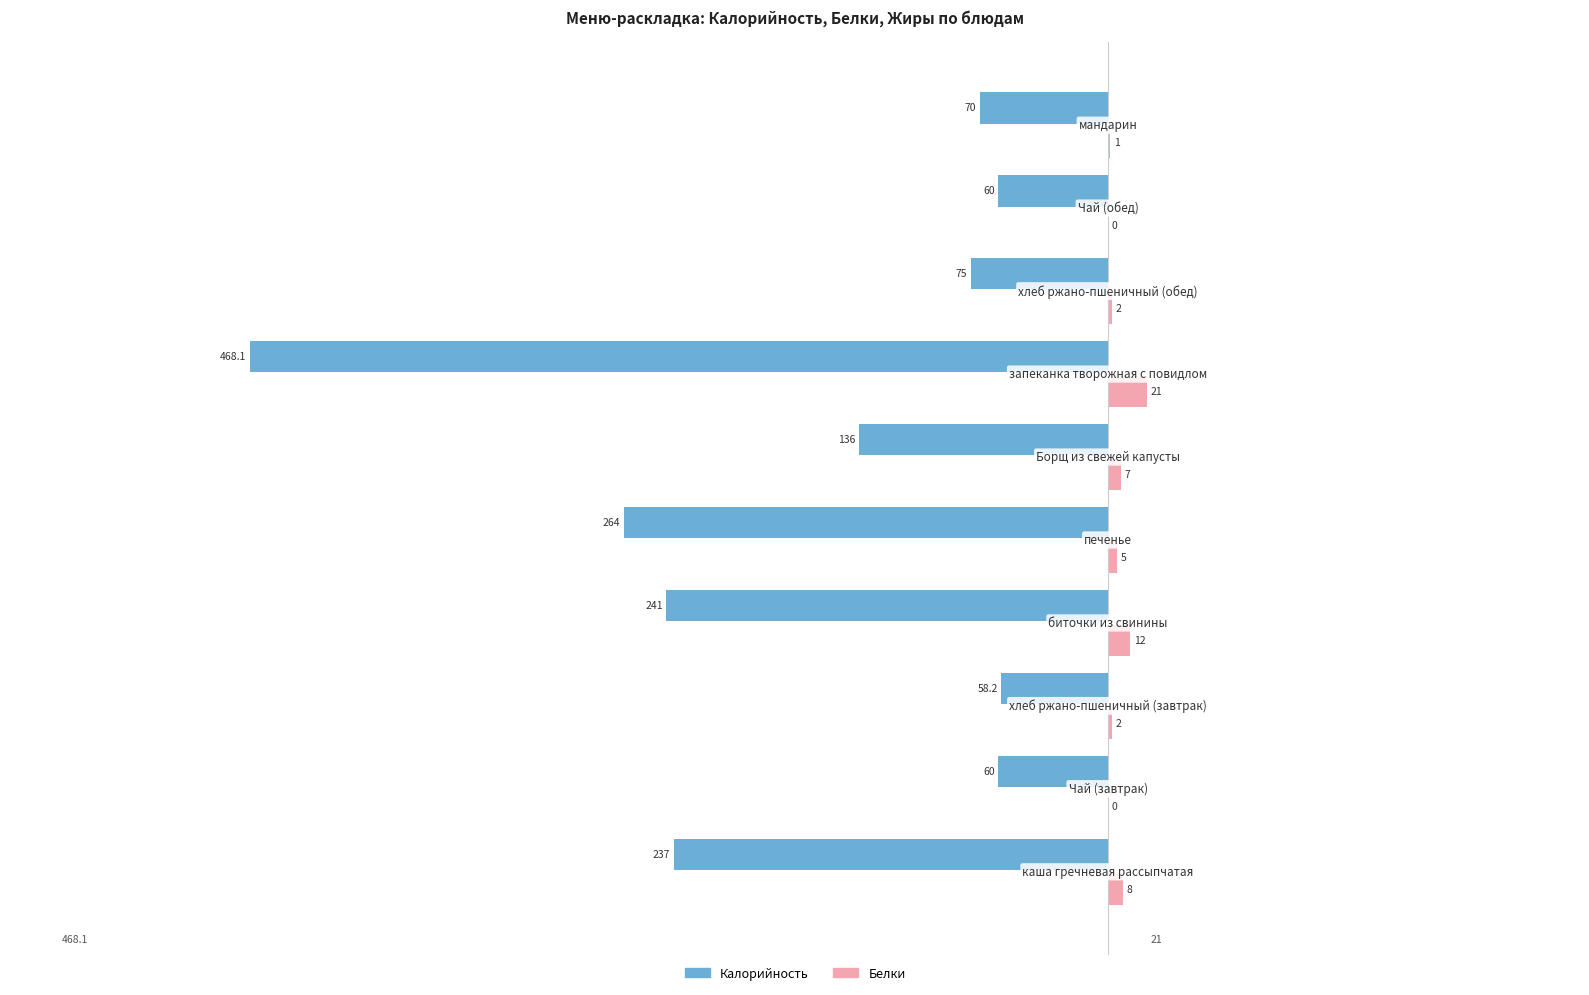

What is the greatest value displayed?

21.0